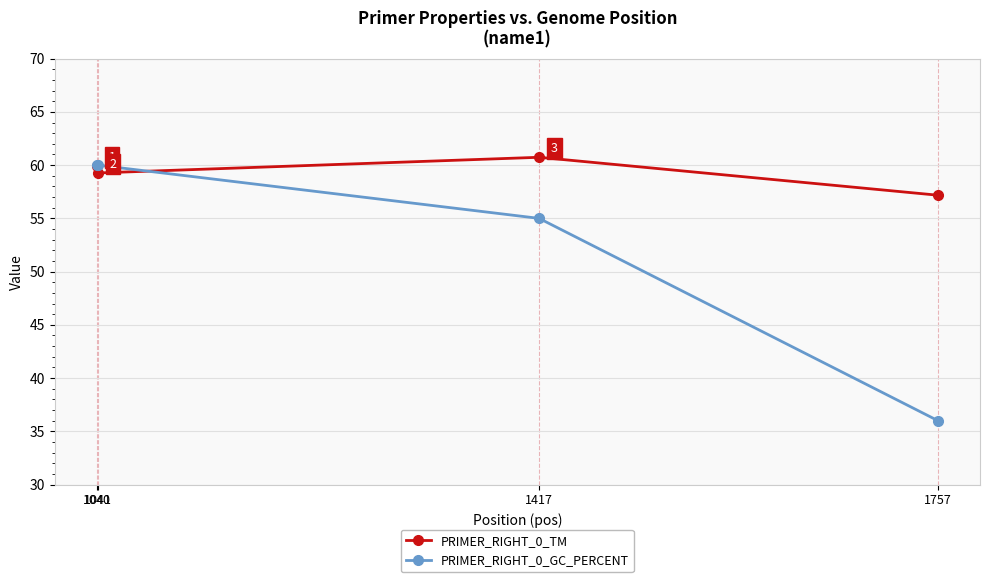

What is the sum of all PRIMER_RIGHT_0_GC_PERCENT values?

211.0